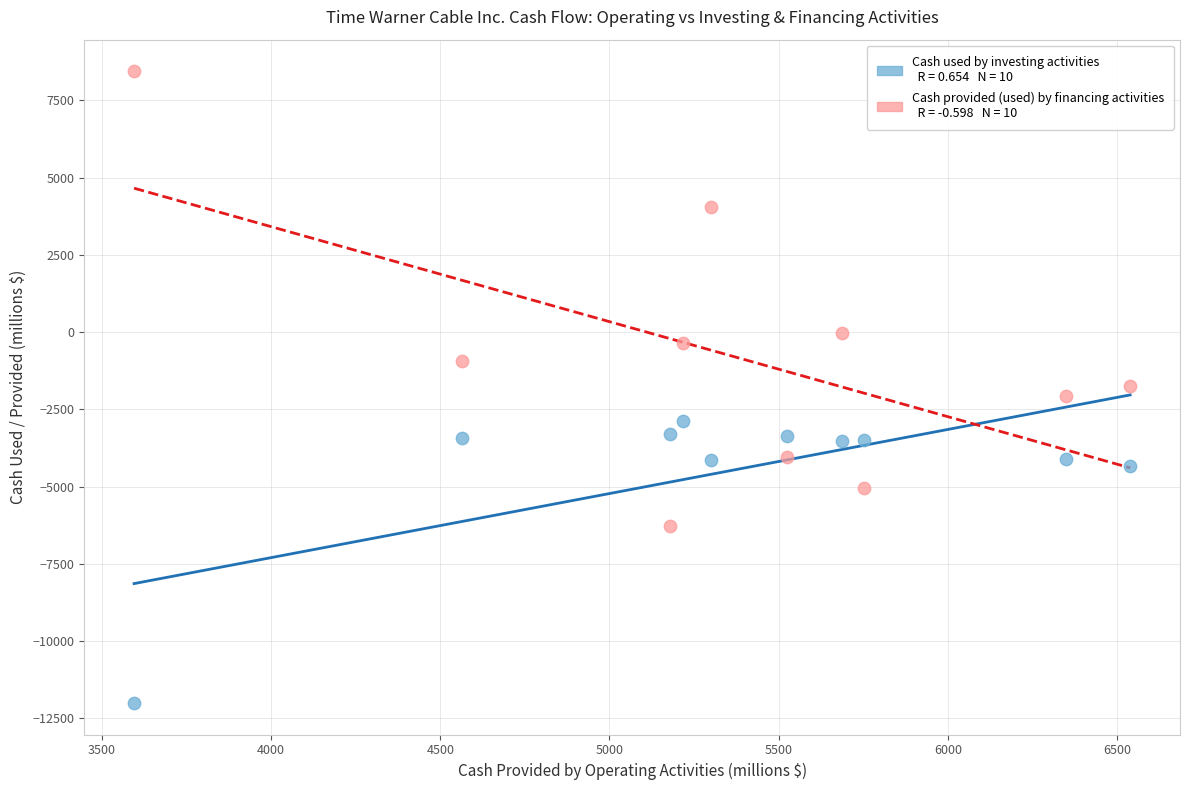

Across all data points, what is the range of Y values (max minus min)?

20442